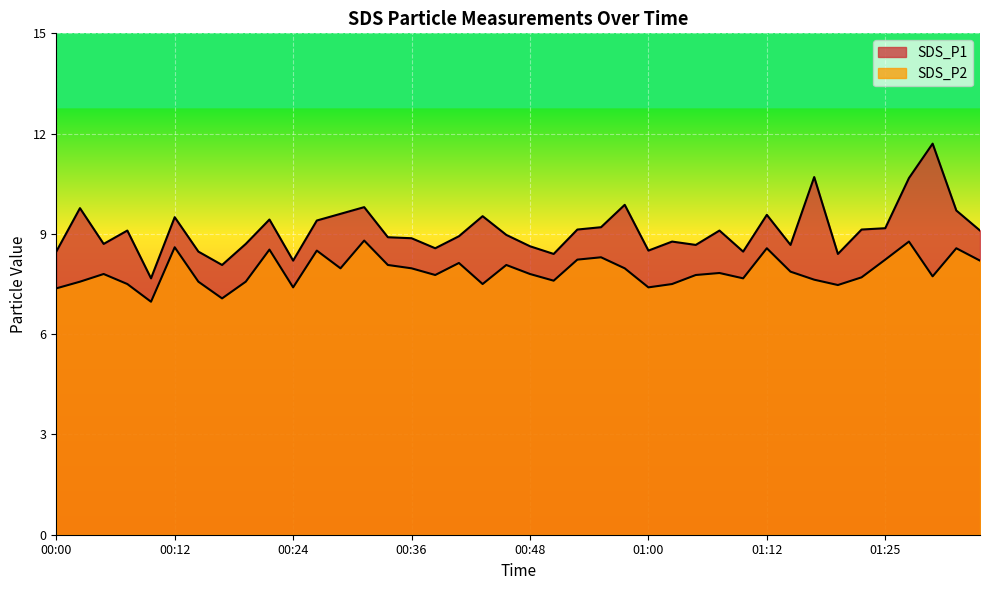

At which category is the sum across all series the highest?

01:27